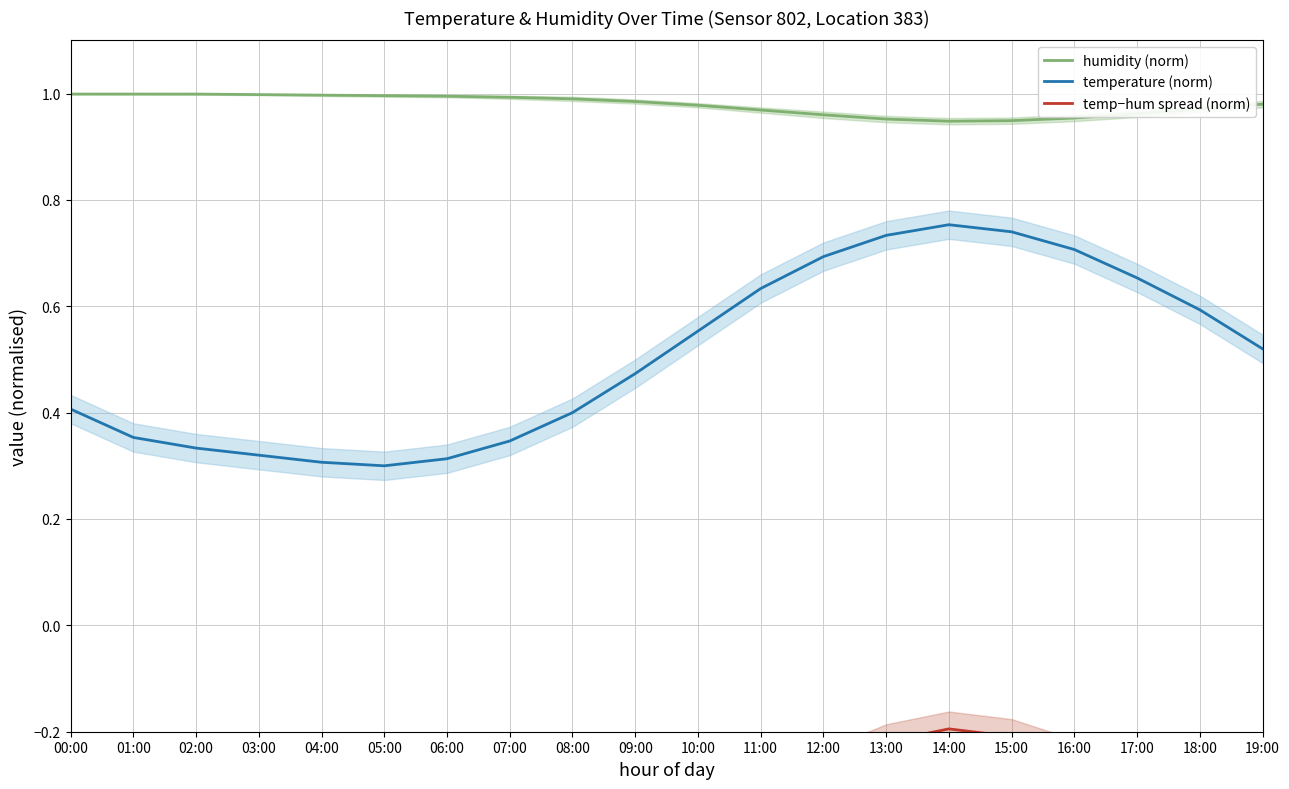

True or false: humidity (norm) and temp−hum spread (norm) cross at least once.

False